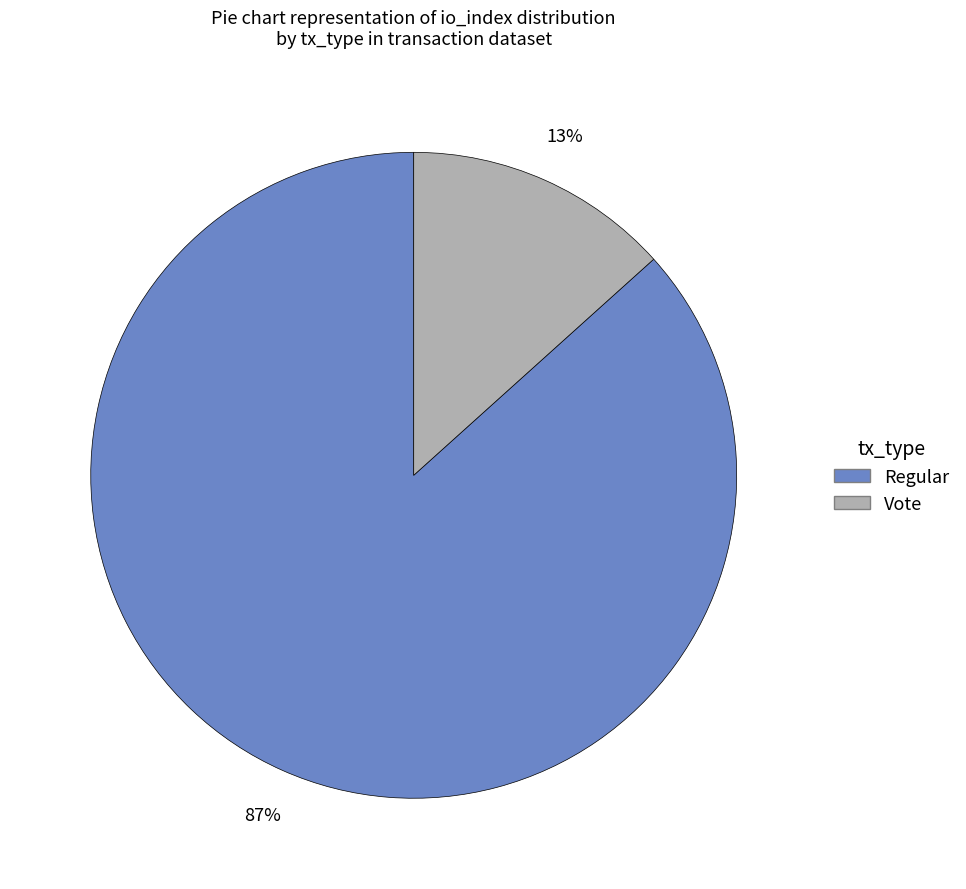

To the nearest percent, what portion does Regular represent?

87%